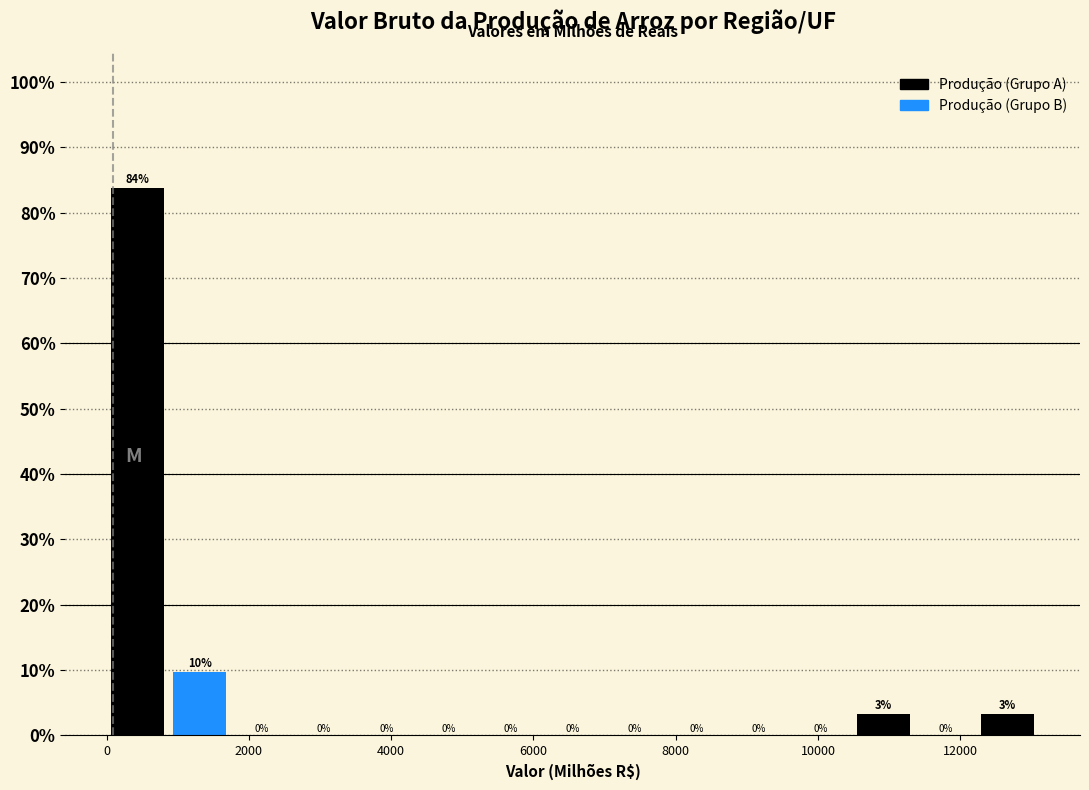

Which range on the x-axis has the tallest bar?

0 to 800